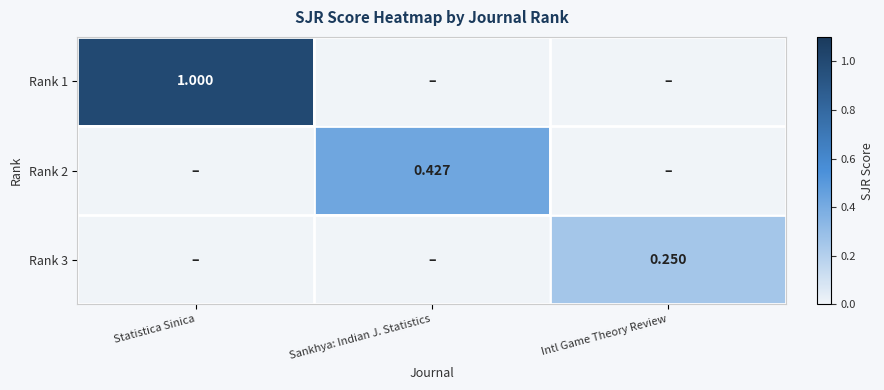

How many positive values does the Rank 3 series have?

1